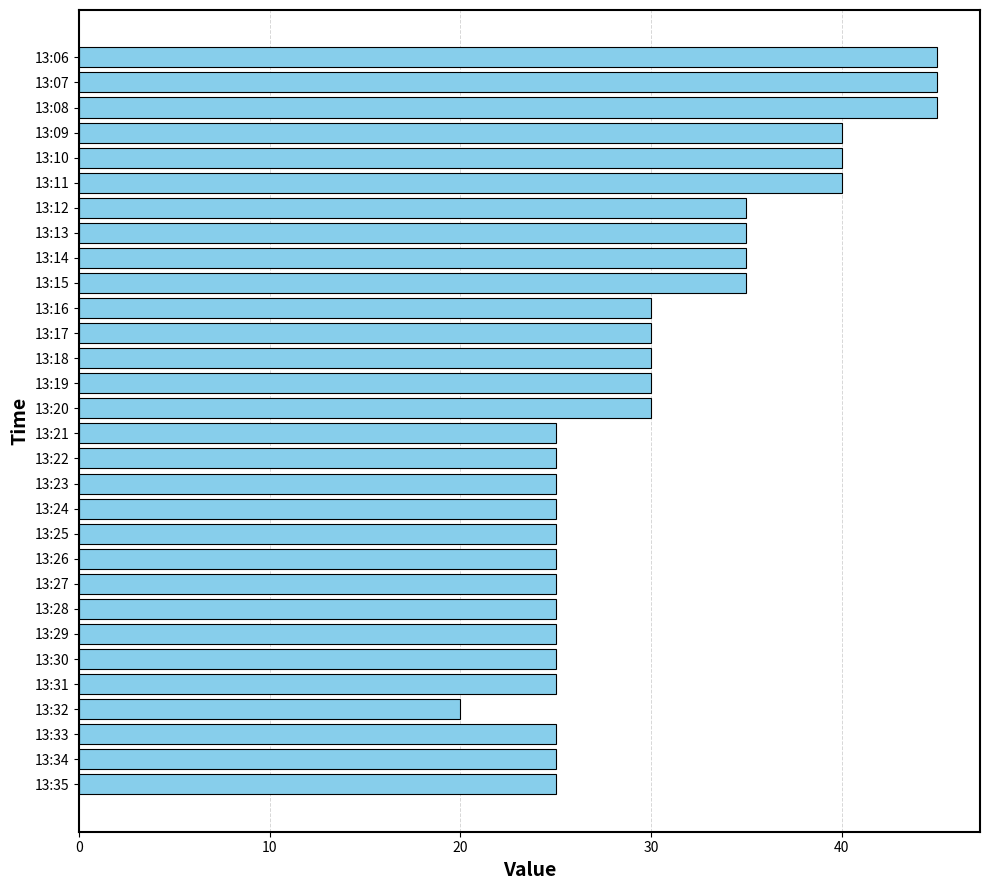

Which has a higher value, 13:18 or 13:09?

13:09